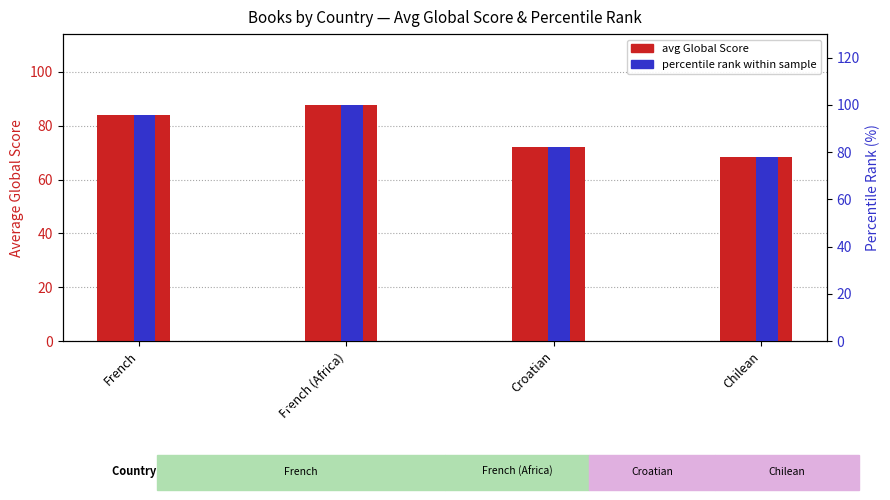

What is the sum of the avg Global Score values at French and French (Africa)?

171.8